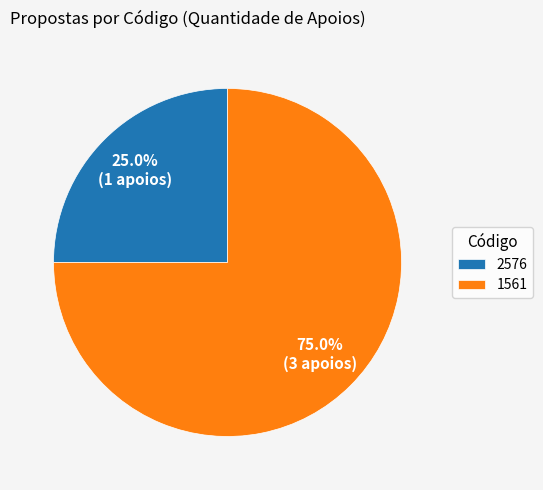

To the nearest percent, what is the difference between the 2576 and 1561 slice percentages?

50%